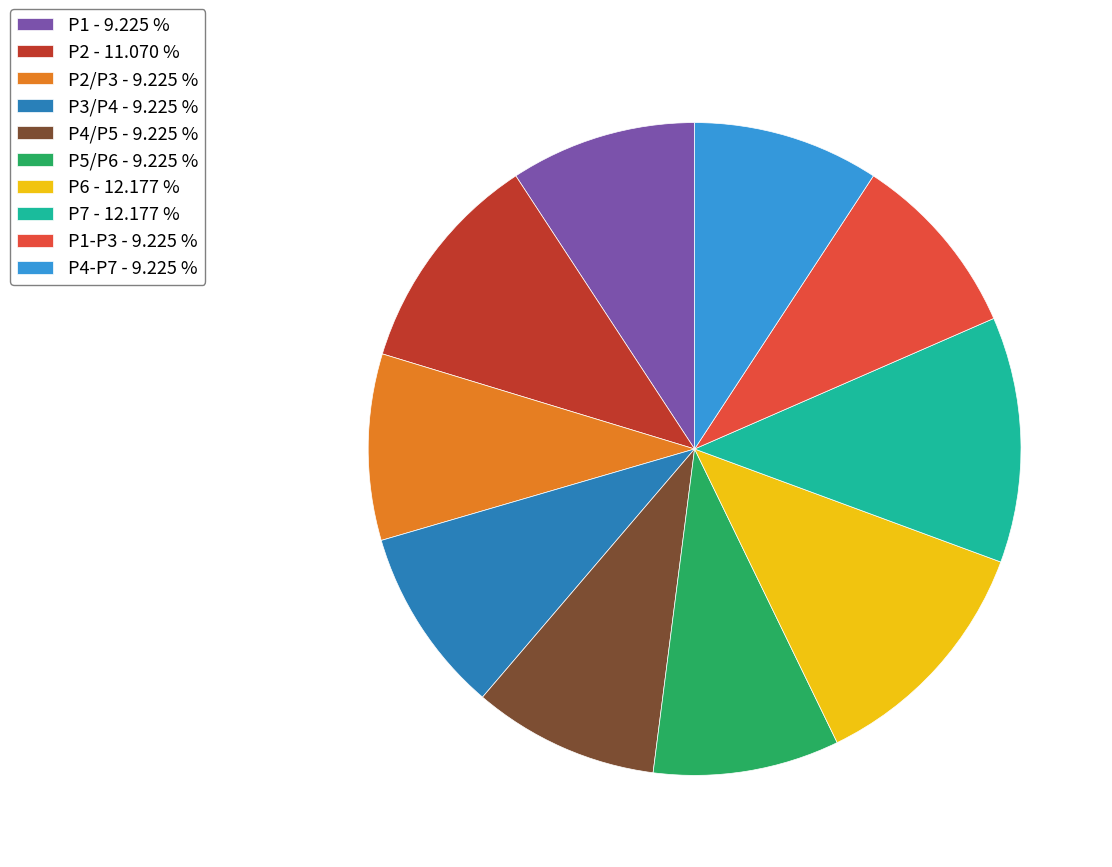

Does P4/P5 - 9.225 % represent more than half of the total?

No